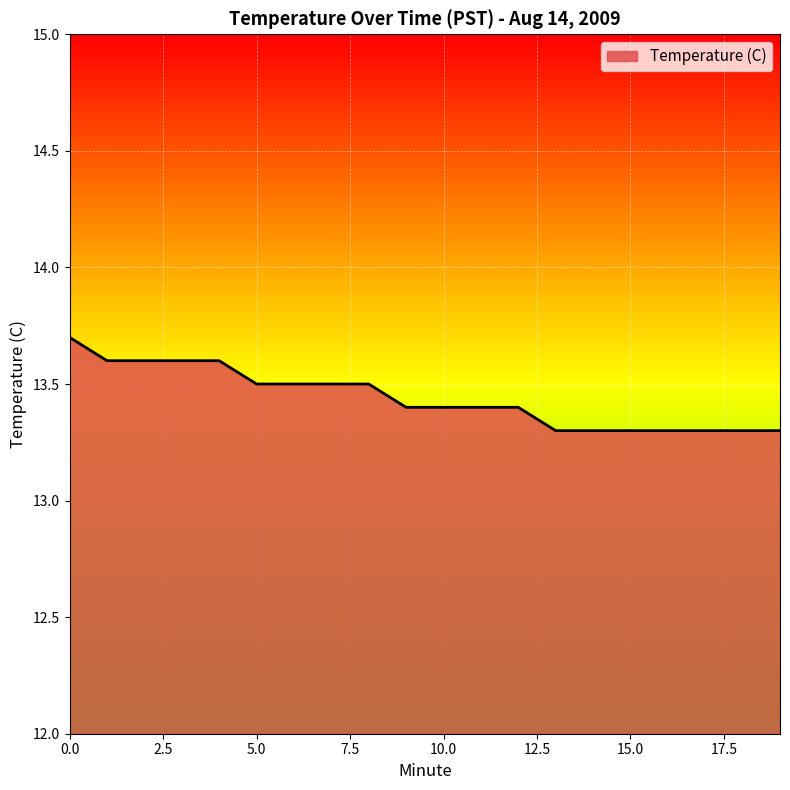

What is the difference between the maximum and minimum values?

0.4